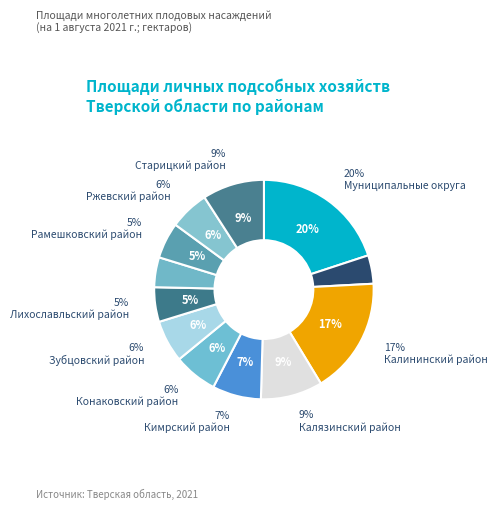

True or false: Рамешковский район accounts for 11% of the total.

False